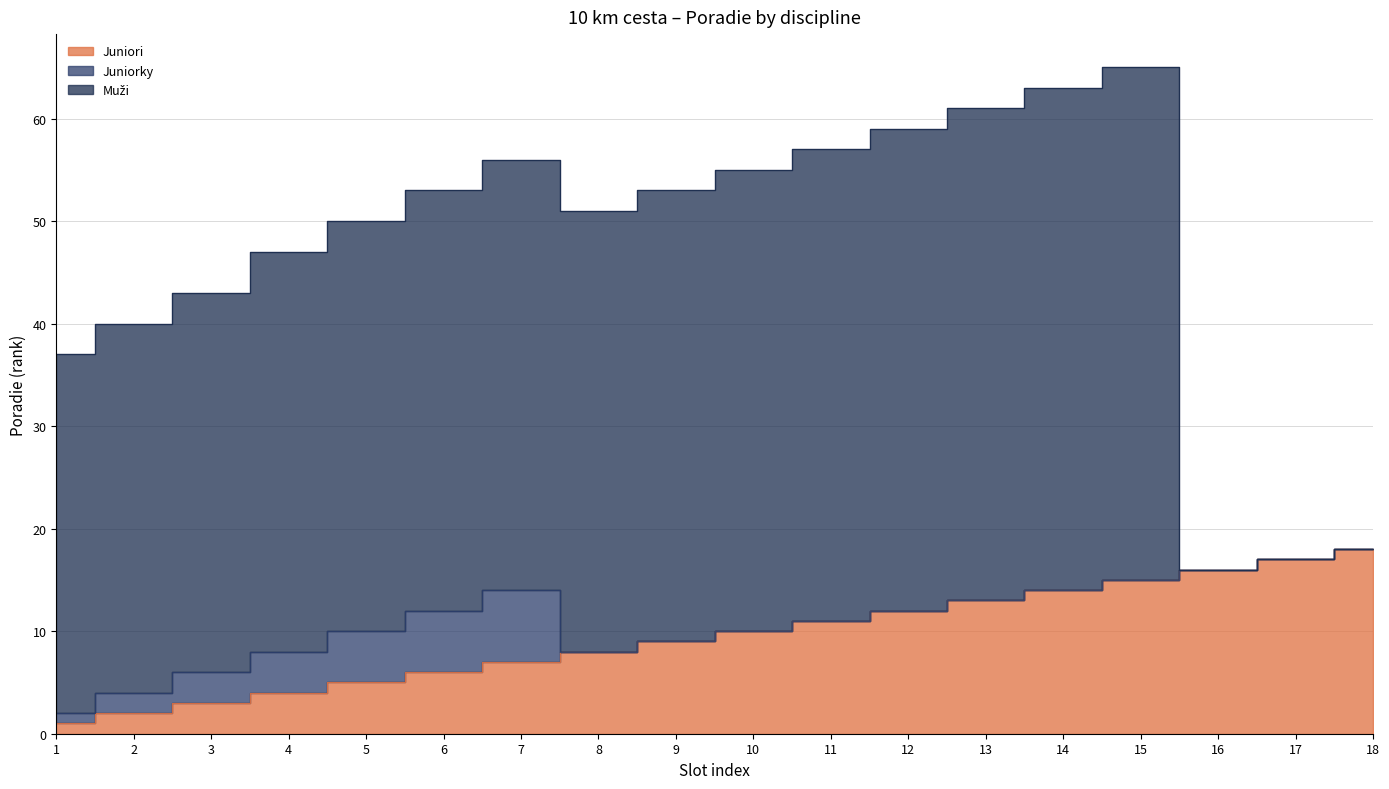

What is the sum of the Muži values at 13 and 14?

97